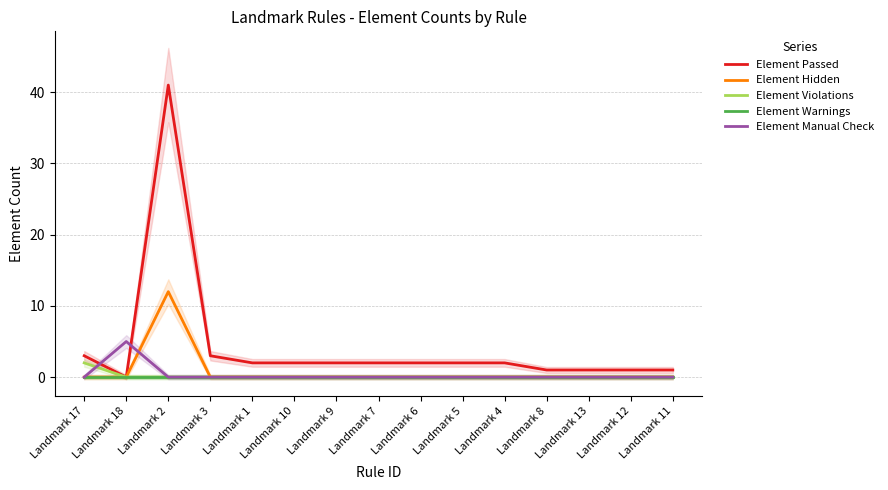

What is the label of the 3rd point from the right?

Landmark 13